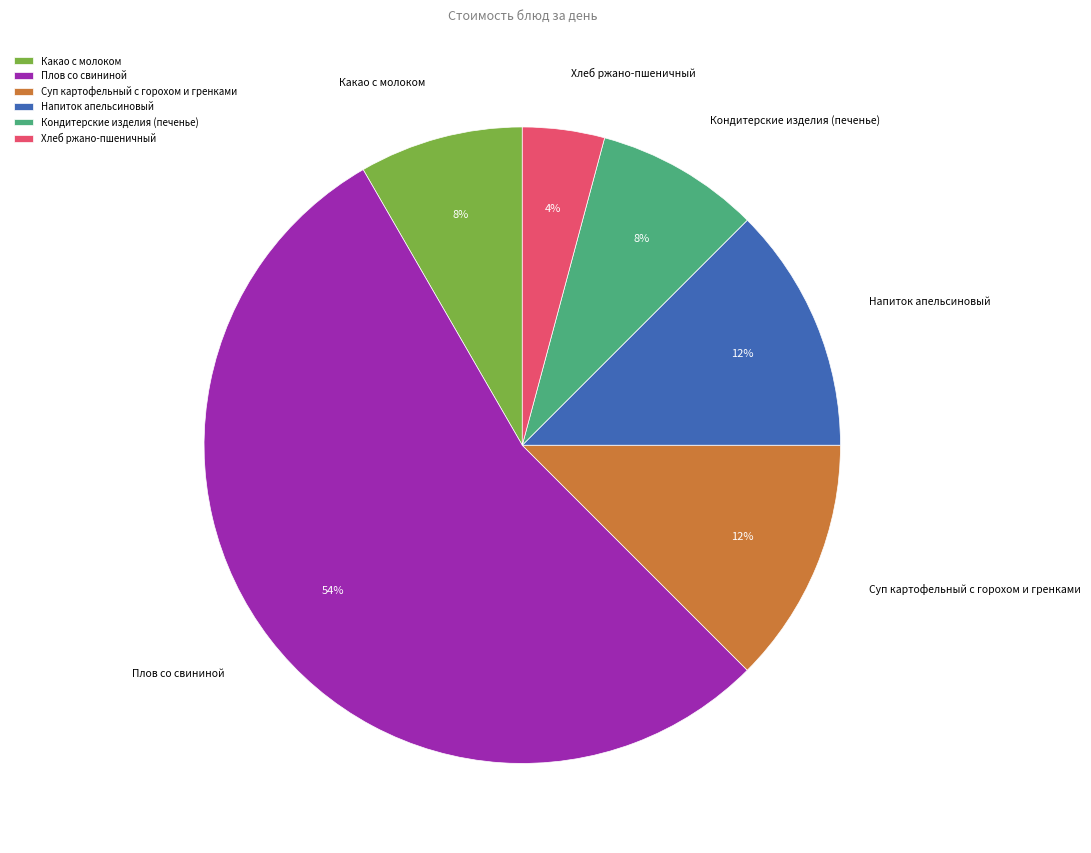

To the nearest percent, what is the difference between the Хлеб ржано-пшеничный and Суп картофельный с горохом и гренками slice percentages?

8%